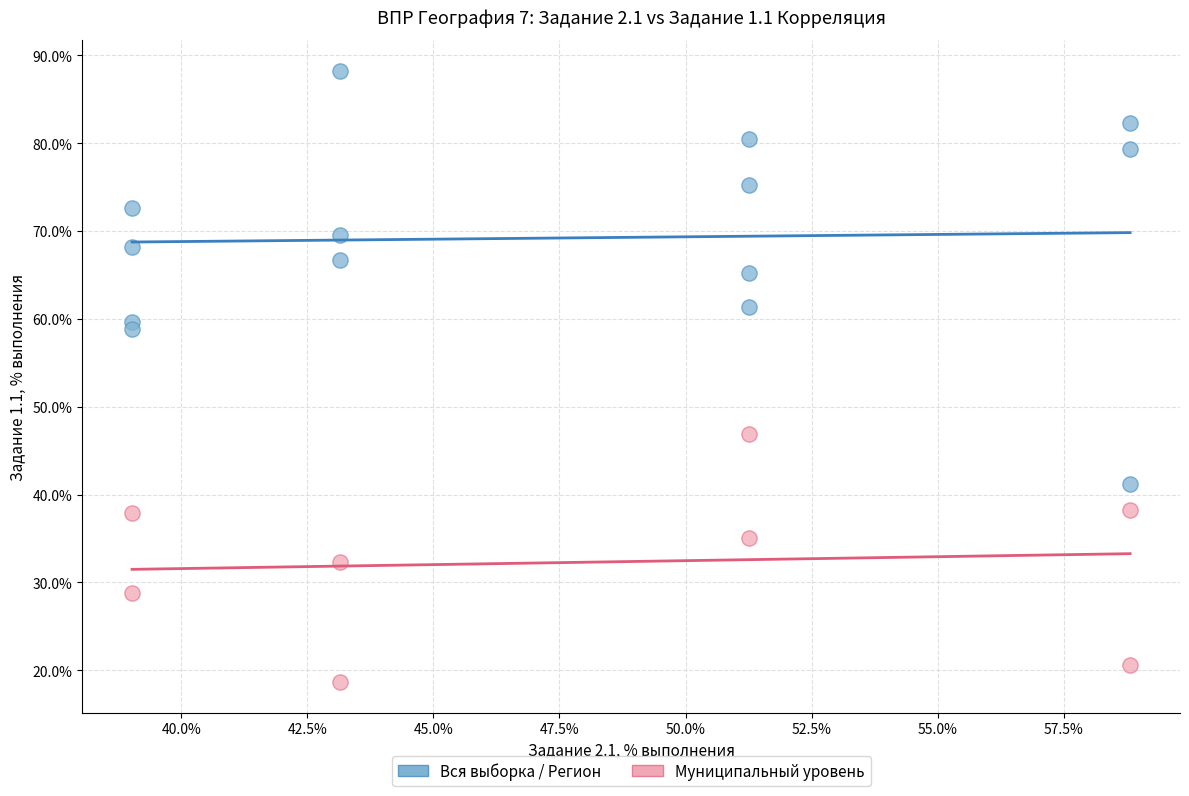

What are all the series names shown in the legend?

Вся выборка / Регион, Муниципальный уровень